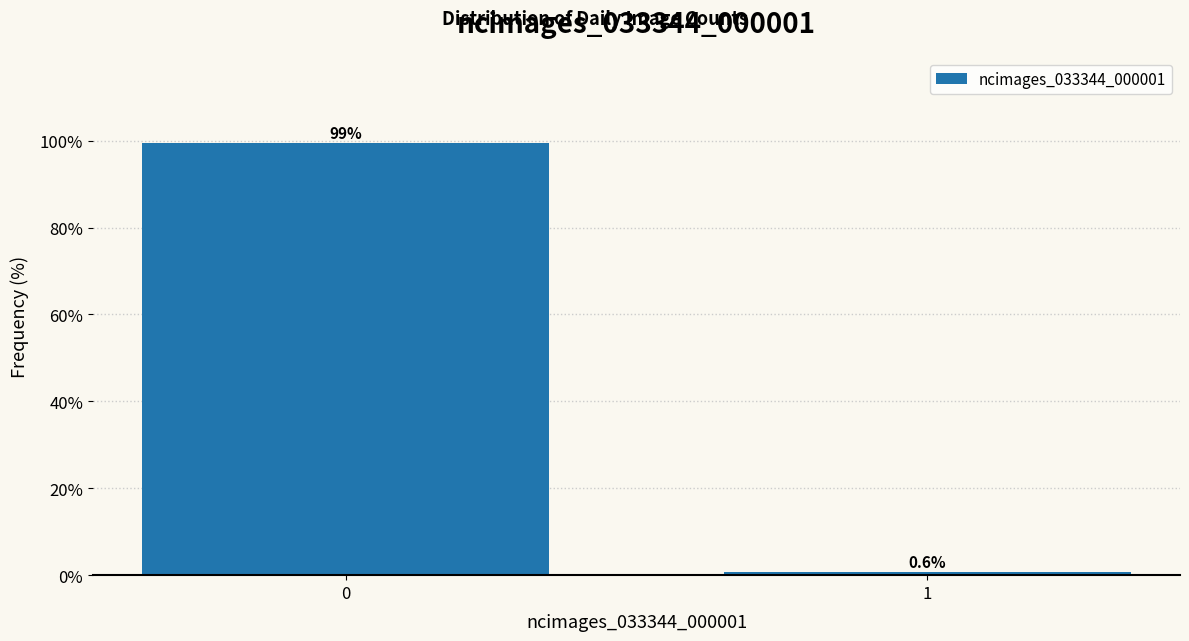

Reading right to left, extract all data points from this chart.

1=0.6	0=99.4